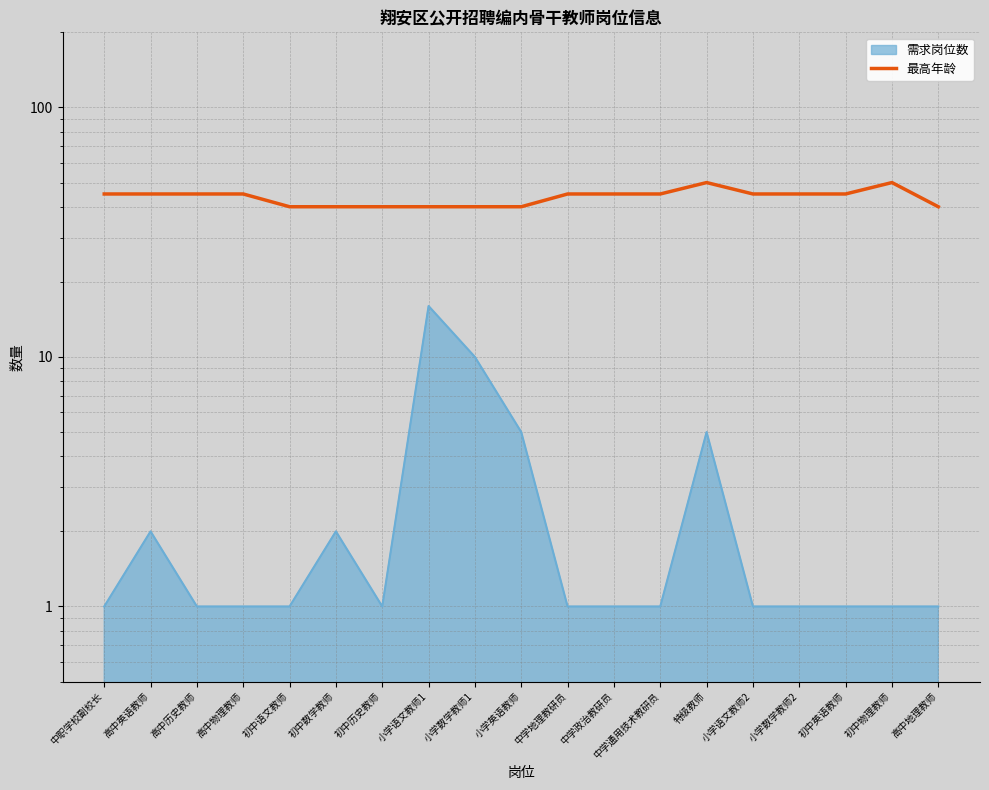

The 最高年龄 series shows 50 at 初中物理教师. True or false?

True